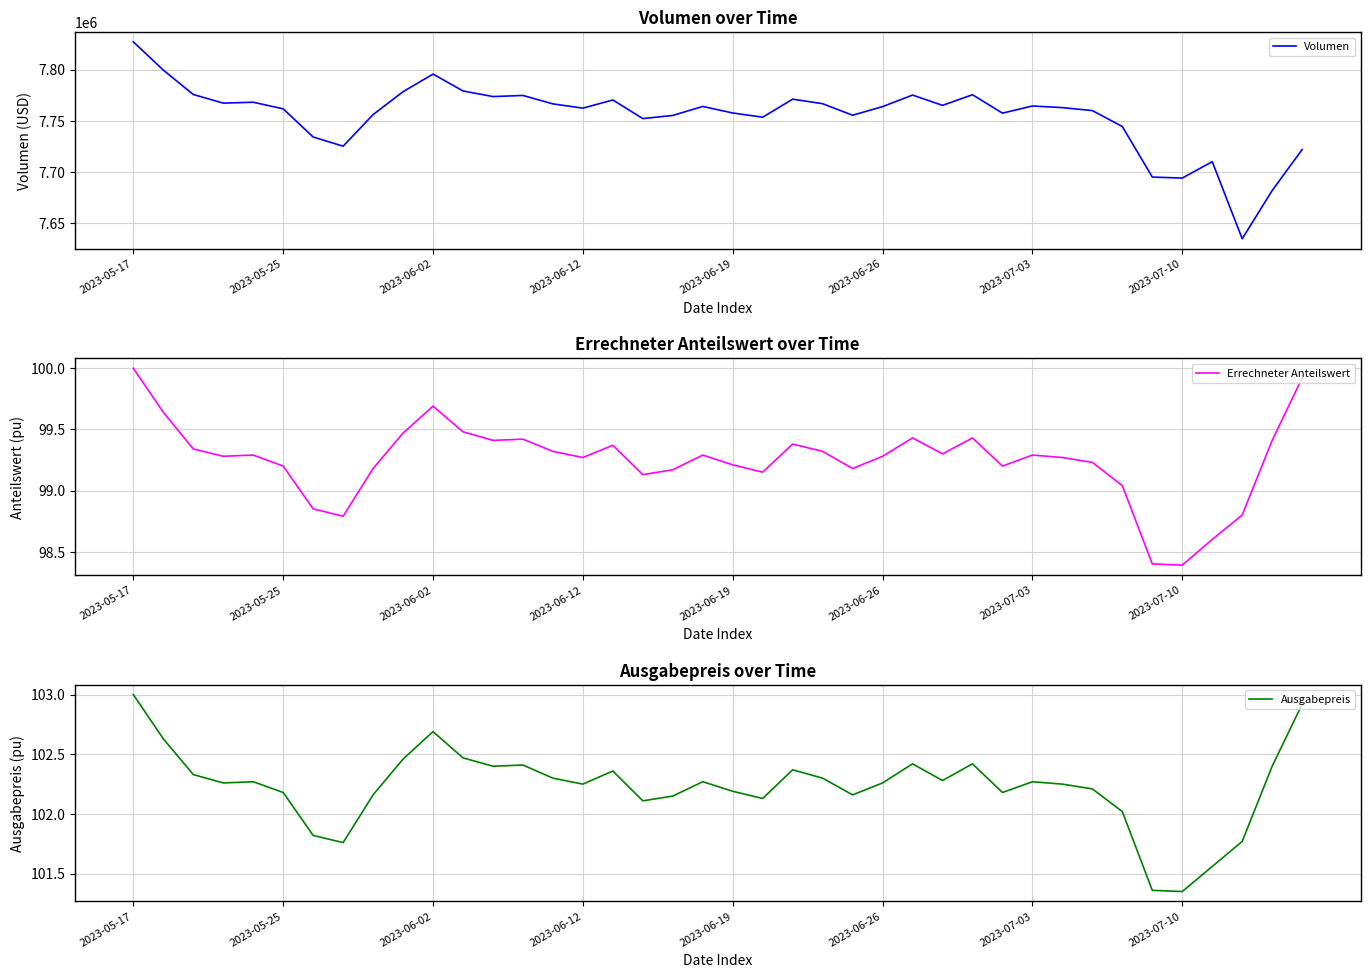

What is the difference between the maximum and minimum values in the Volumen series?

192584.6